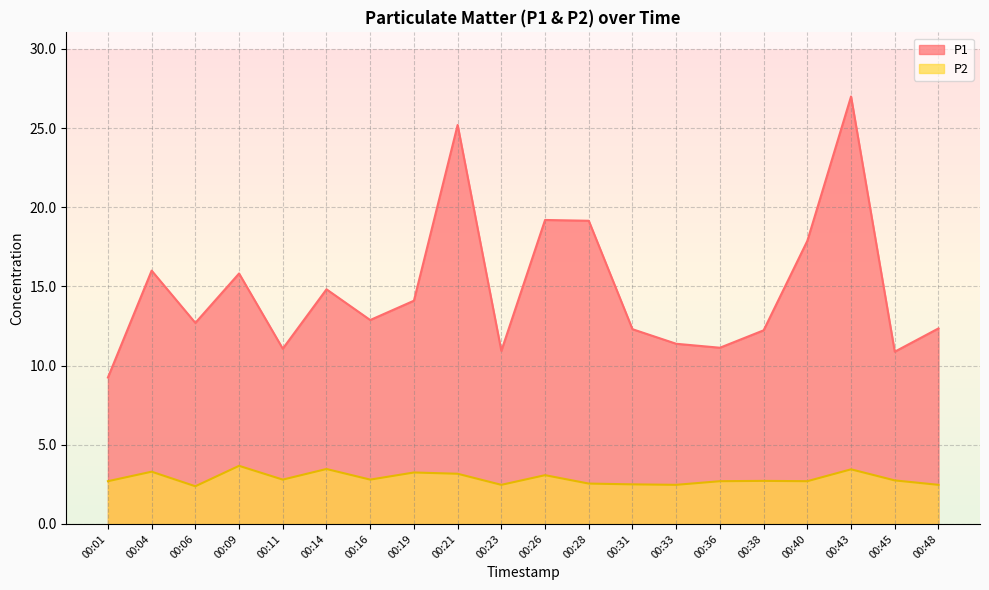

What is the sum of the P2 values at 00:21 and 00:23?

5.6